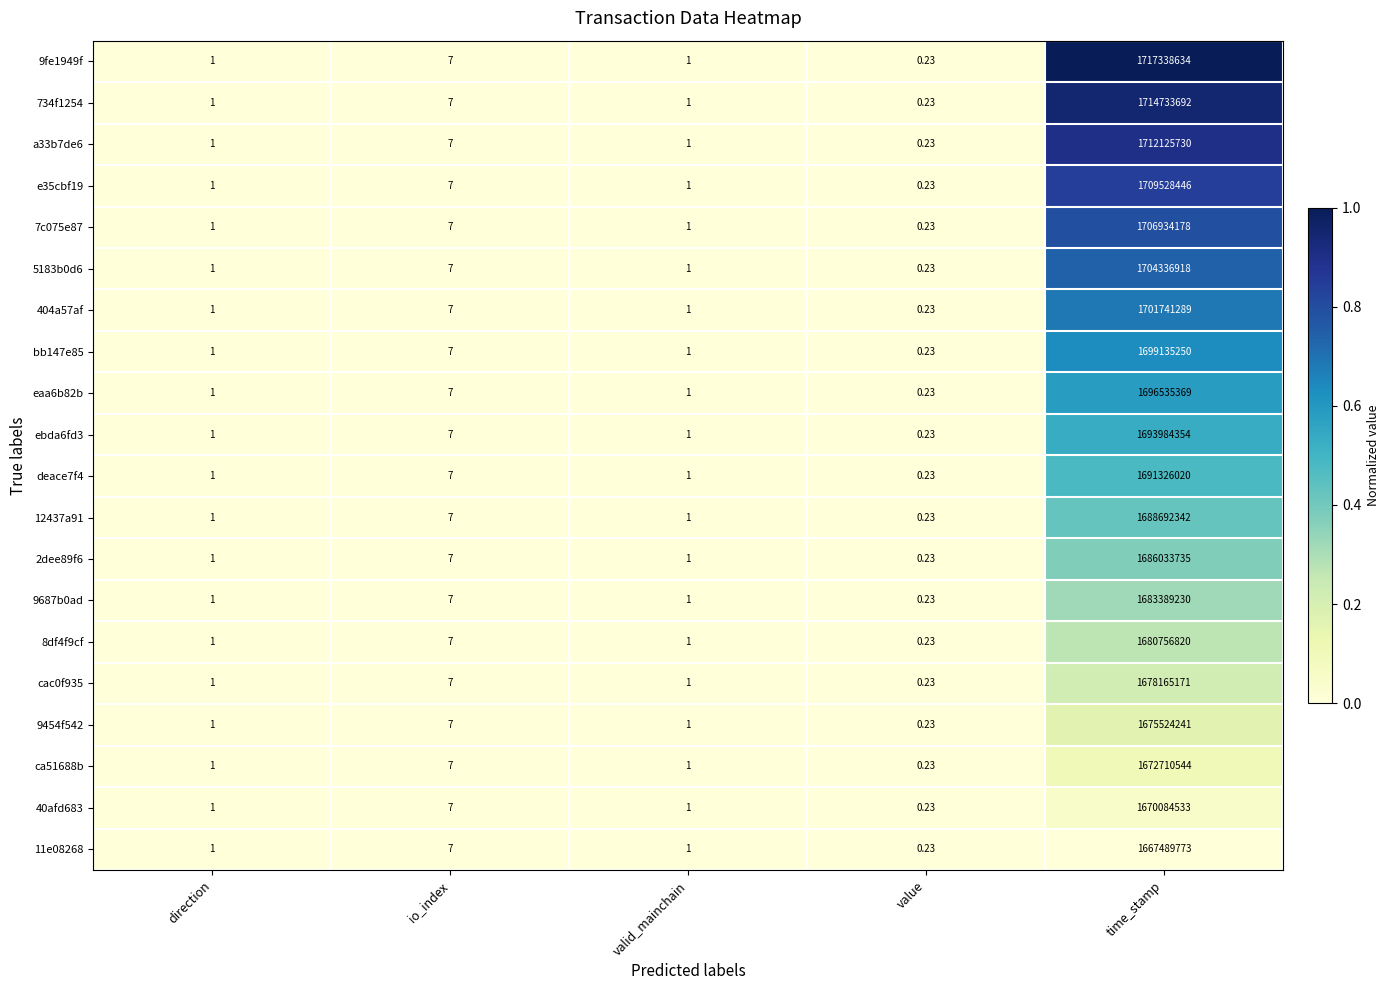

At which label is 8df4f9cf closest to 840378410?

io_index